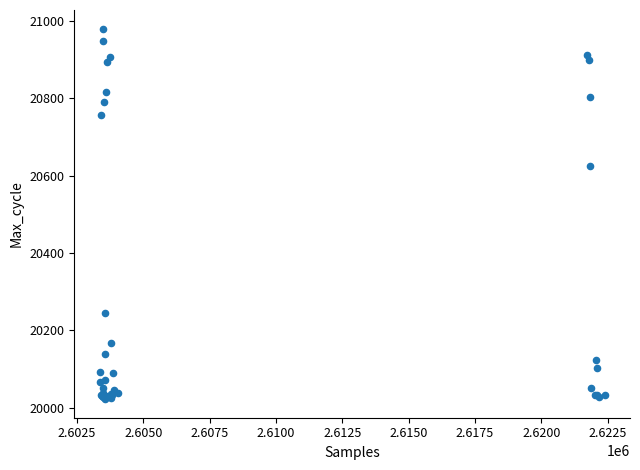

What Y value in the scatter plot is closest to 20501?

20624